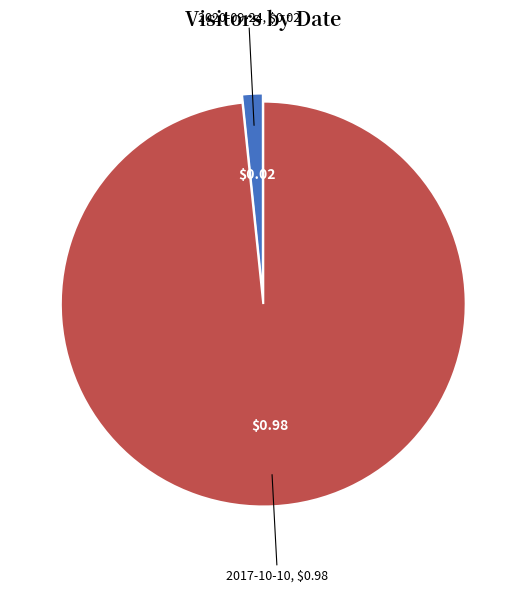

Approximately how many times larger is the value at 2017-10-10 compared to 2020-09-24?

60.0